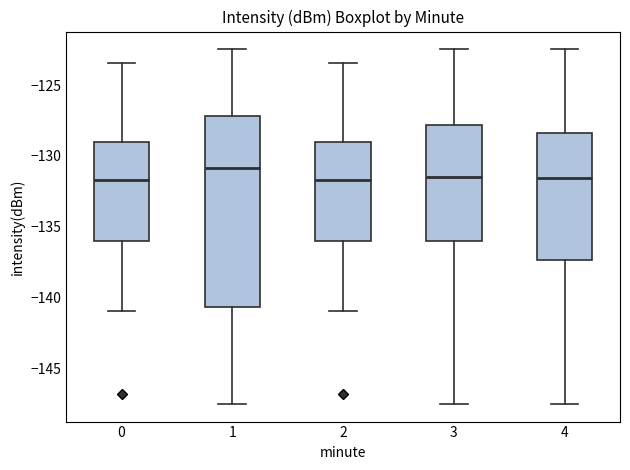

Which box is the tallest, from its lower edge to its upper edge?

1